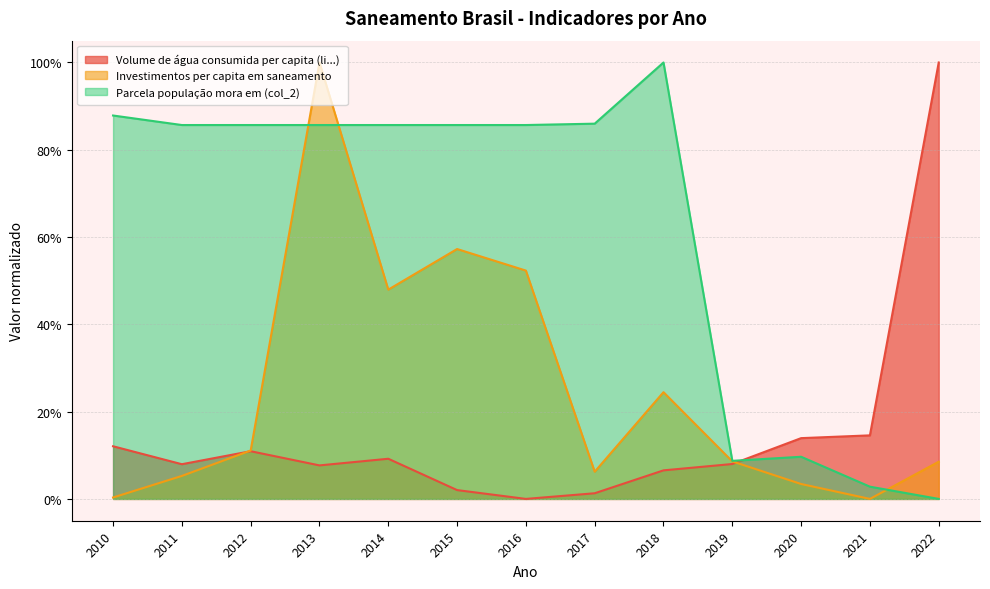

Count the number of categories in the chart.

13